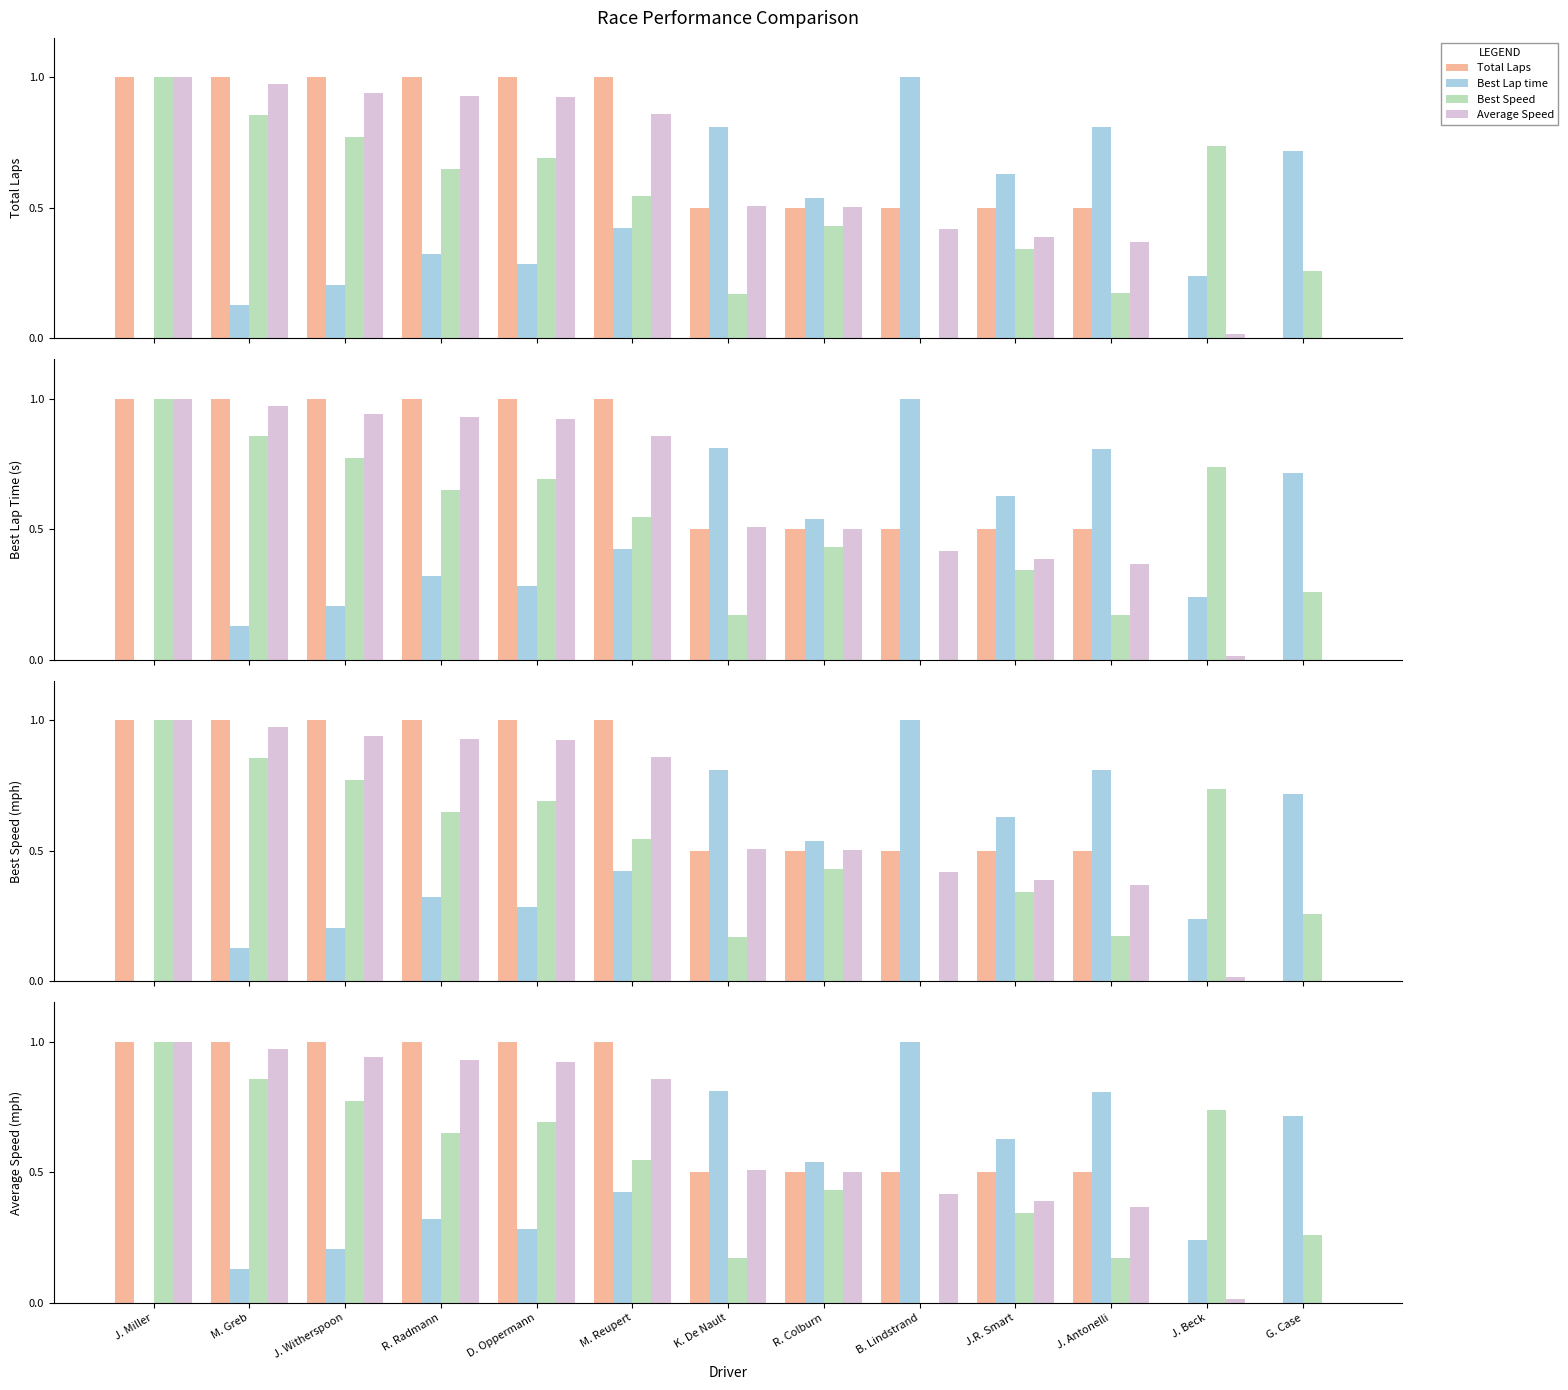

How many values in Average Speed are above zero?

12